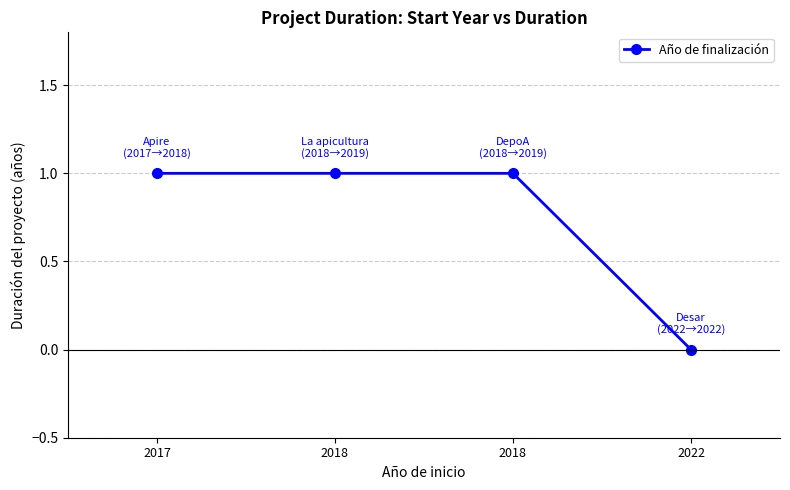

Reading left to right, extract all data points from this chart.

2017=1	2018=1	2018=1	2022=0